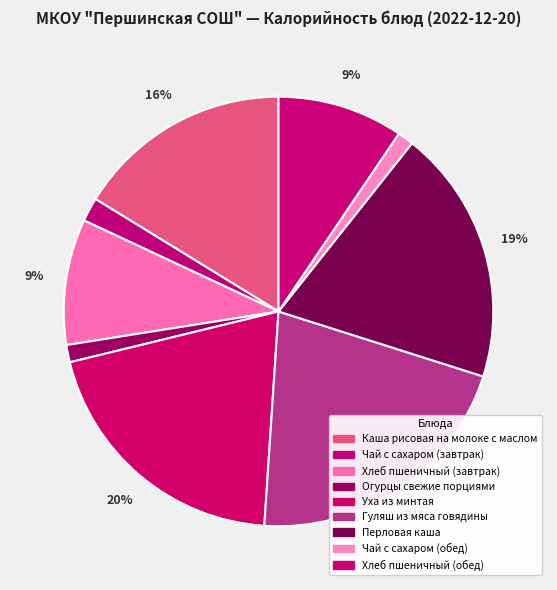

Count the number of slices in the pie.

9